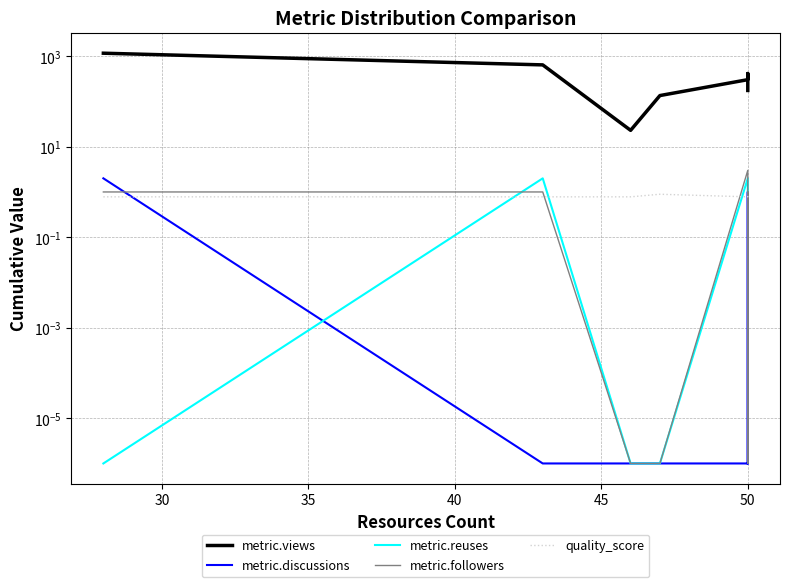

List the series in order of their peak value, highest first.

metric.views, metric.followers, metric.discussions, metric.reuses, quality_score